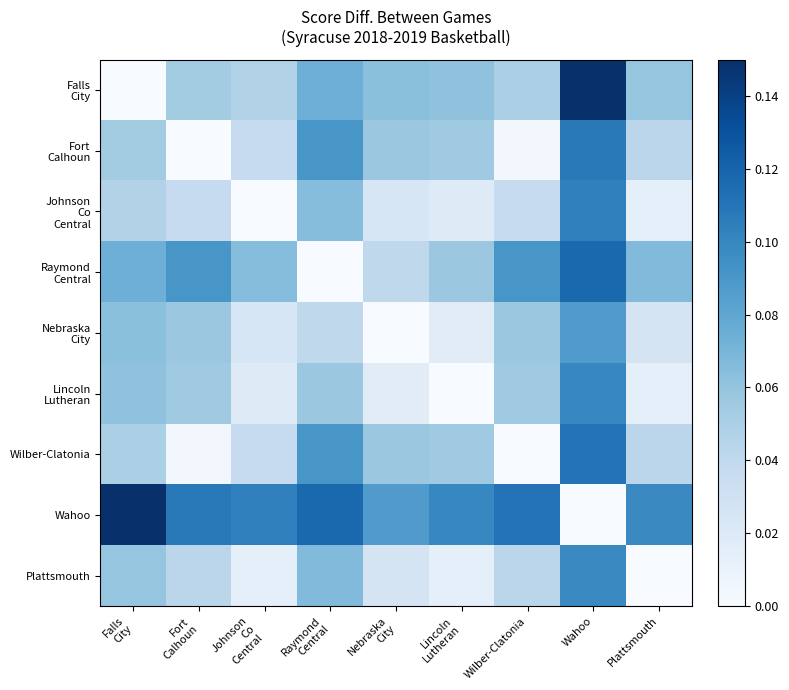

What is the spread (max minus min) of values at Plattsmouth?

0.1